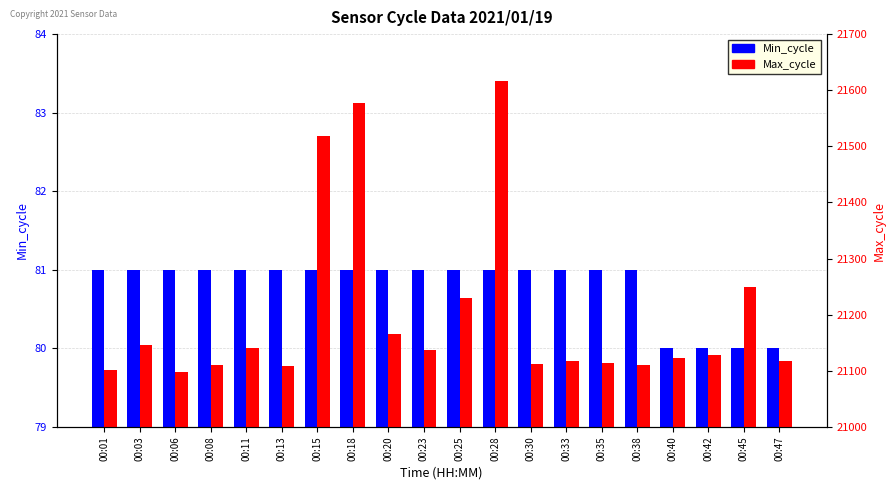

Which series has the largest range (max minus min)?

Max_cycle